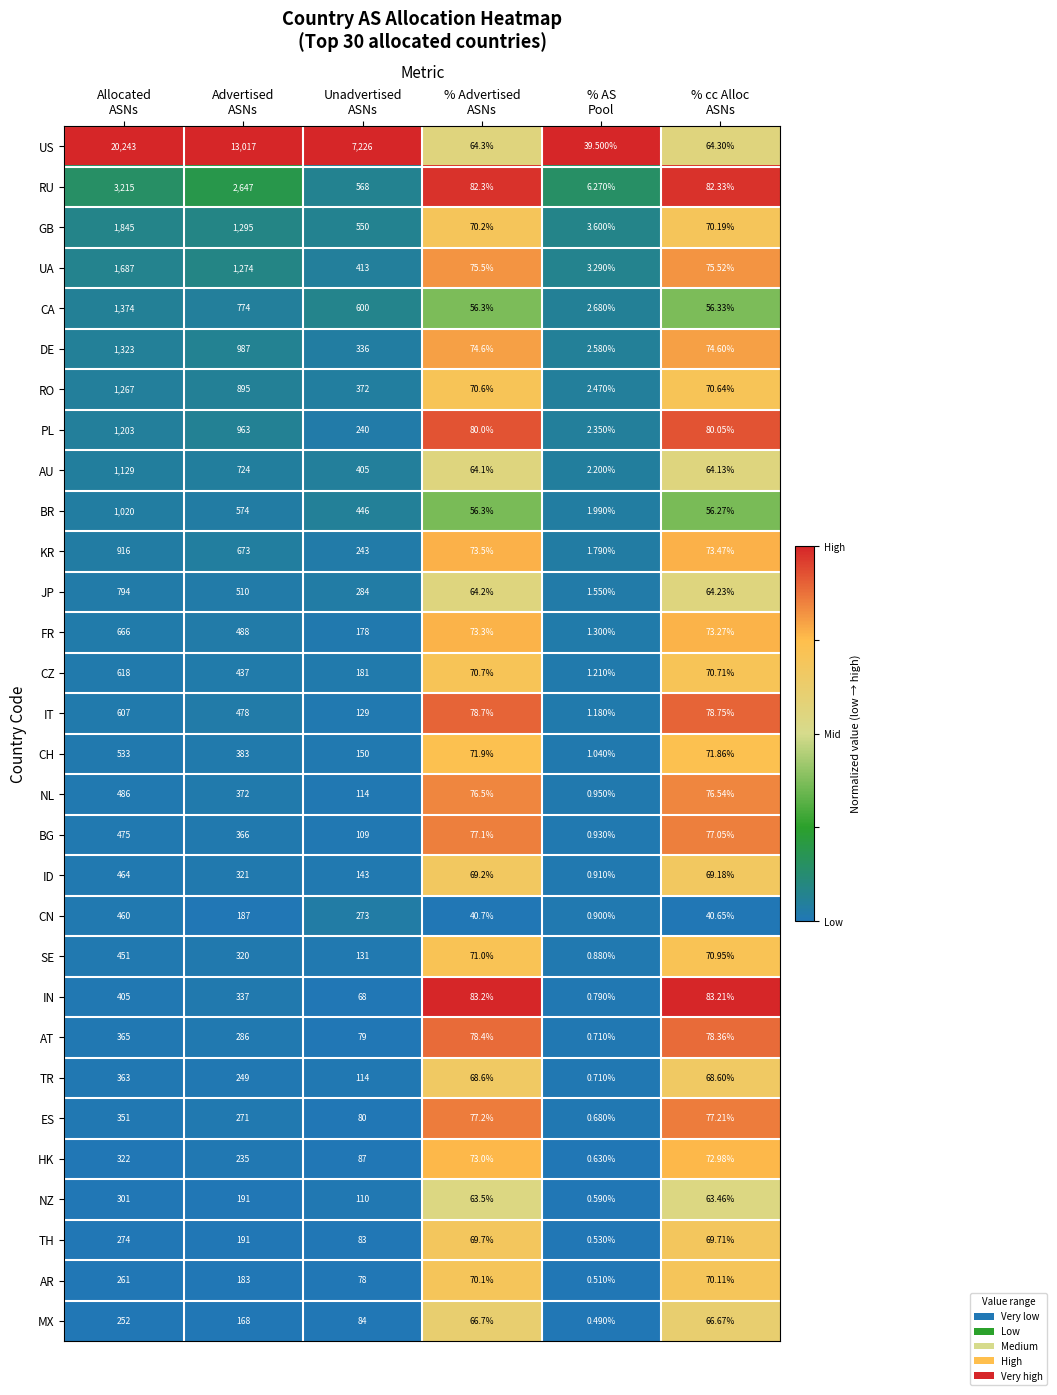

Which series has the largest total across all categories?

US